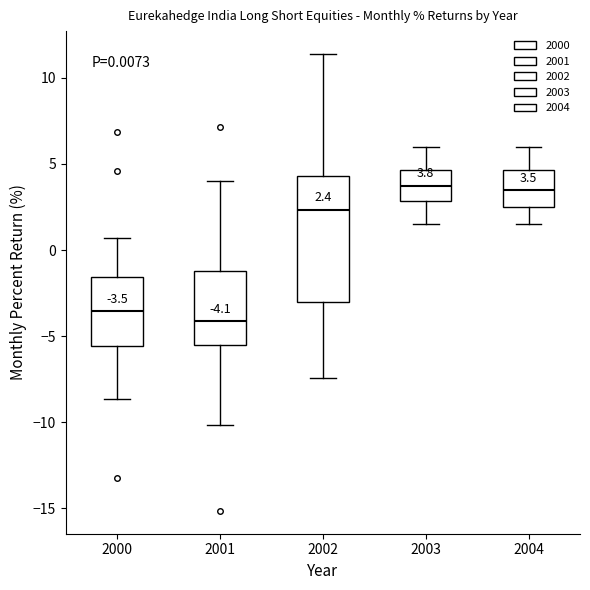

Which box is the tallest, from its lower edge to its upper edge?

2002